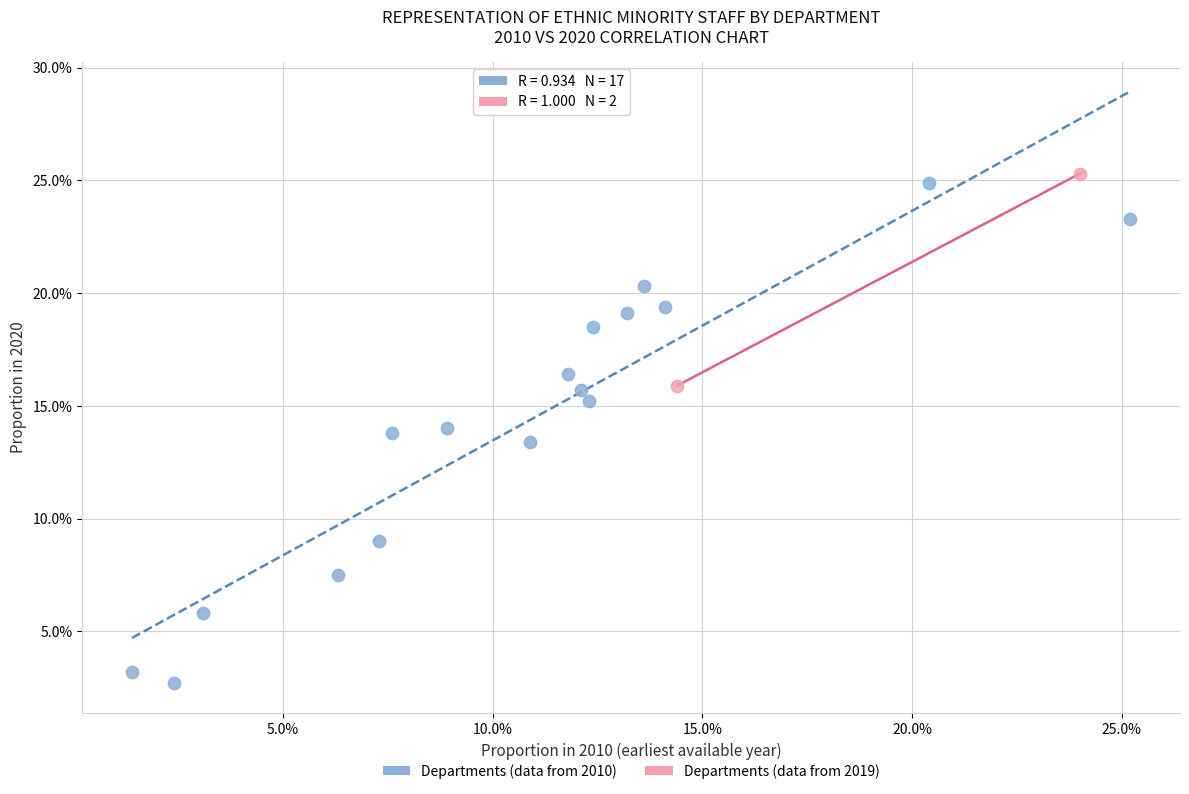

Which series reaches the maximum Y coordinate?

Departments (data from 2019)